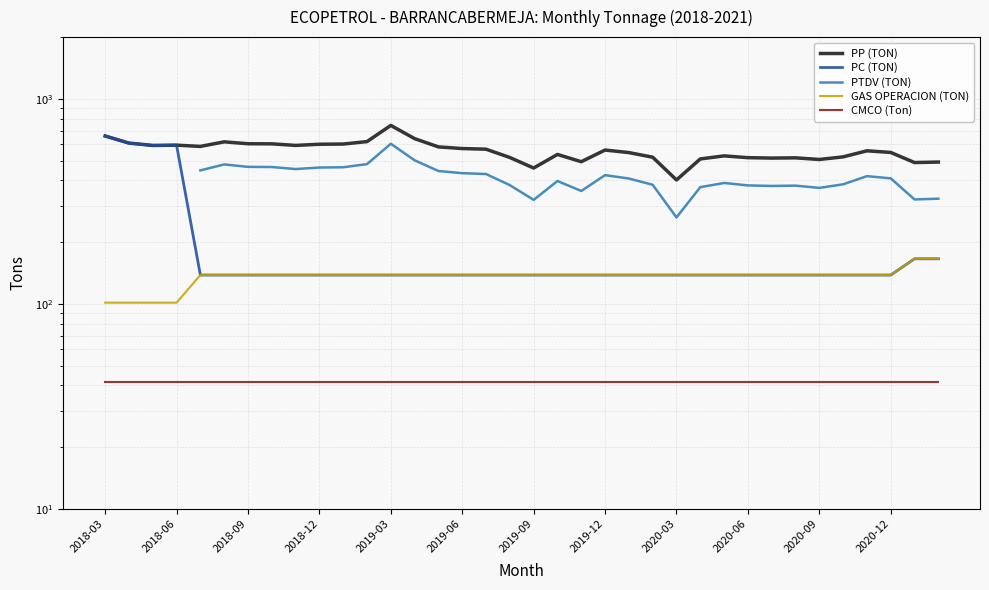

What is the maximum value shown in the chart?

741.9